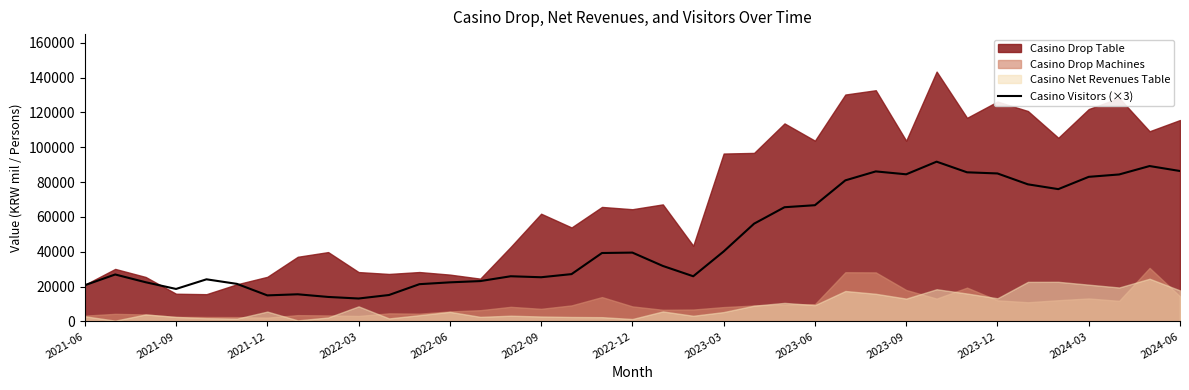

Which category has the highest value across all series?

28